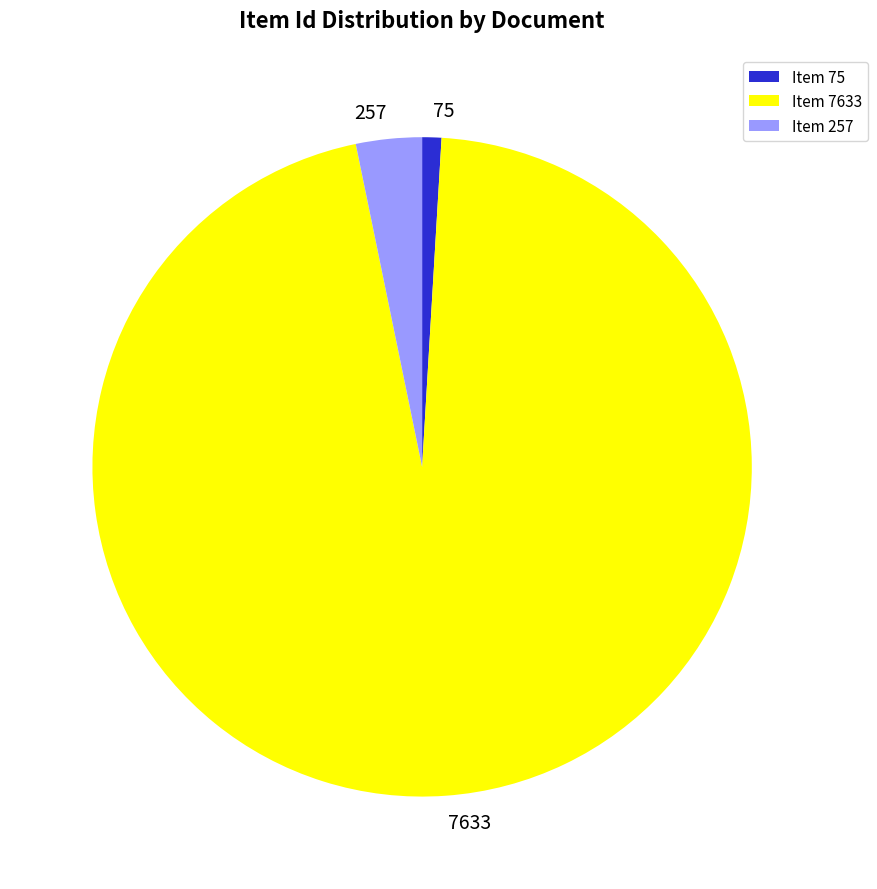

Between Item 7633 and Item 75, which is larger?

Item 7633